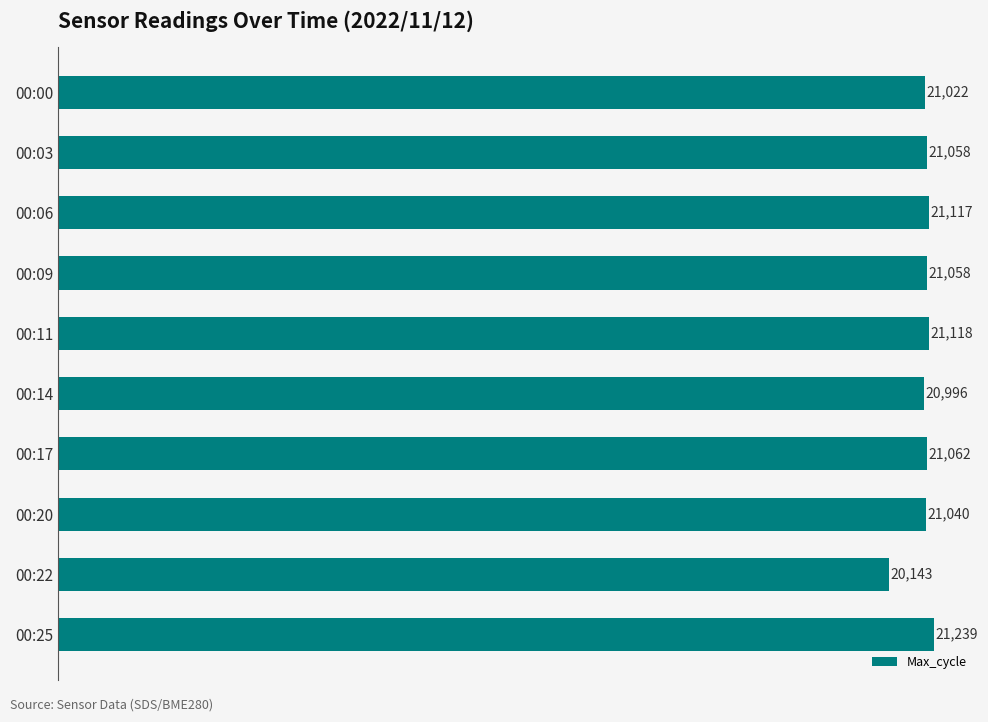

What is the change in value from 00:14 to 00:22?

-853